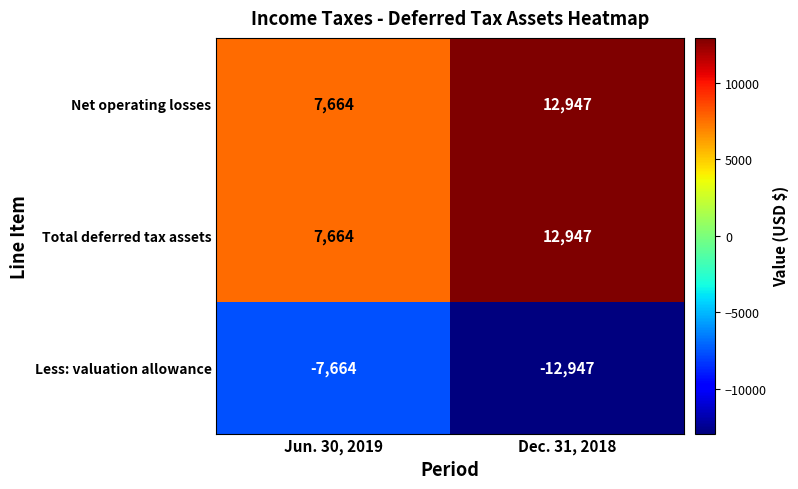

Is it true that Net operating losses equals 12947 at Dec. 31, 2018?

True